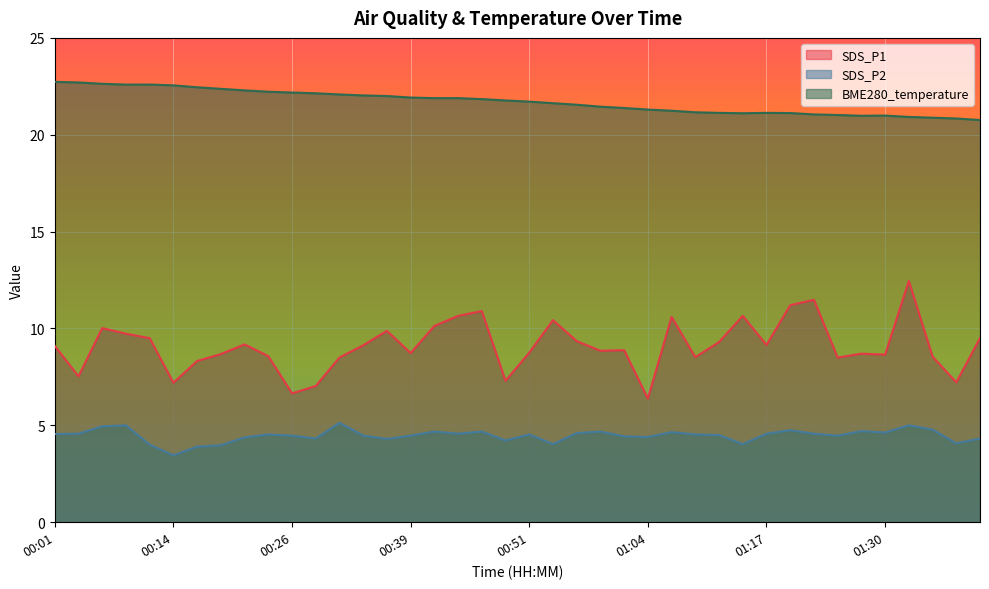

At which label is SDS_P2 closest to 4?

00:11